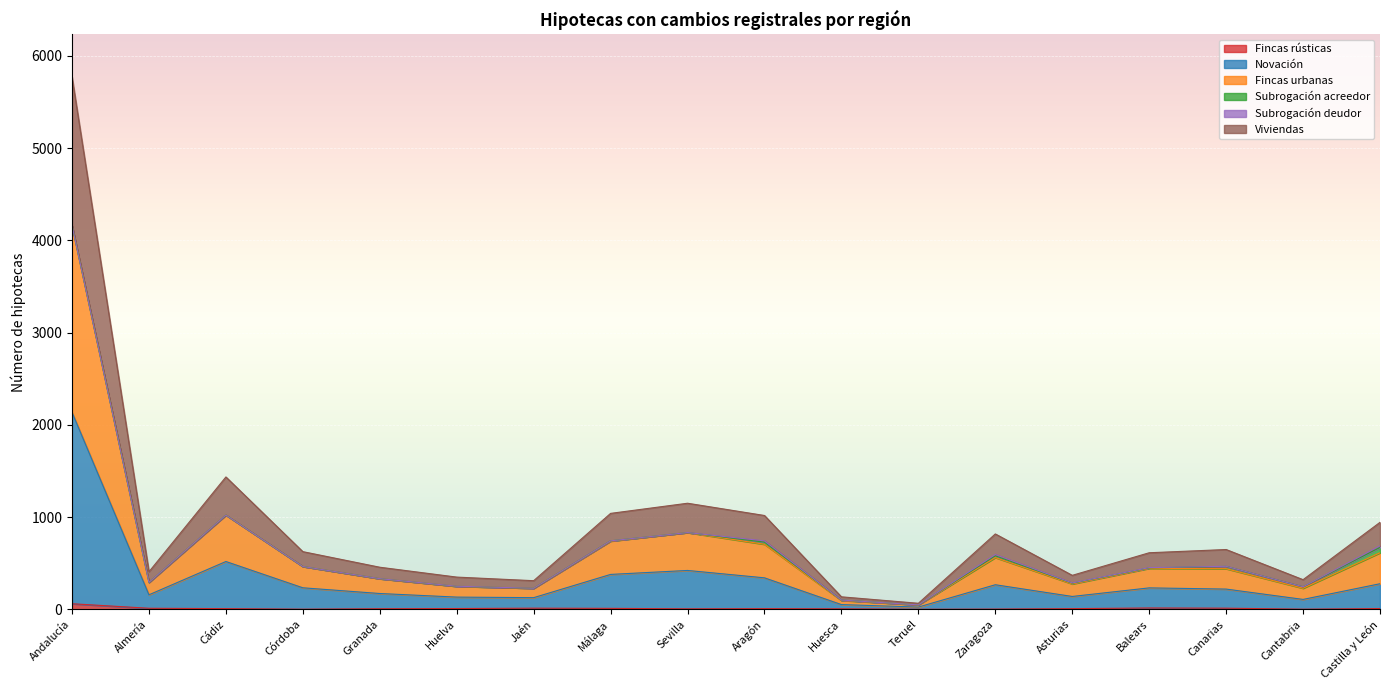

Which has a higher value, Teruel or Sevilla?

Sevilla